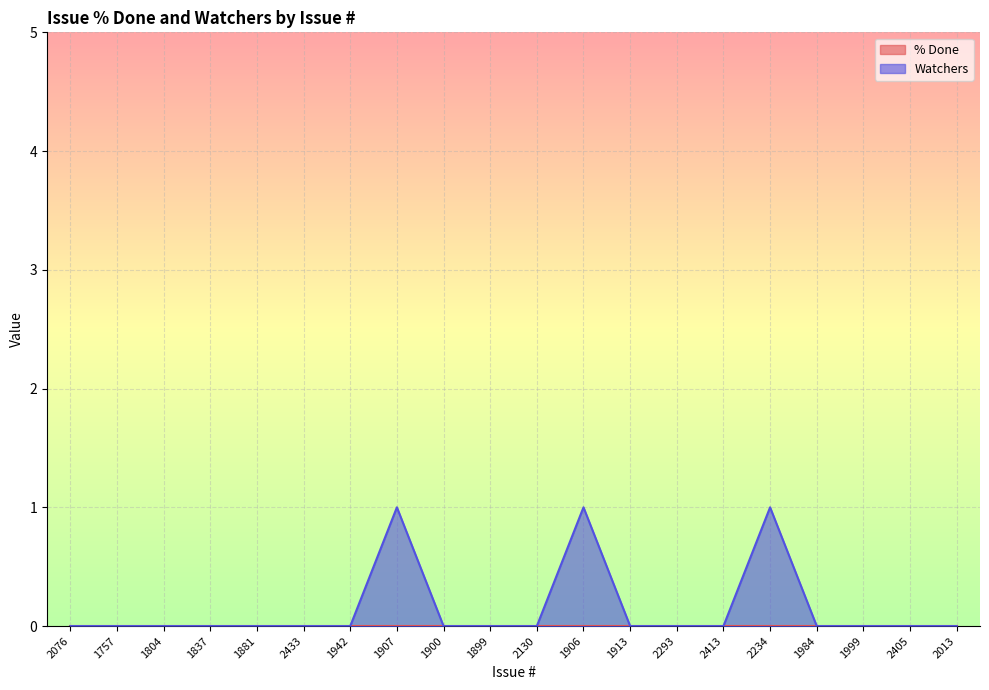

What position from the left is 1757?

2